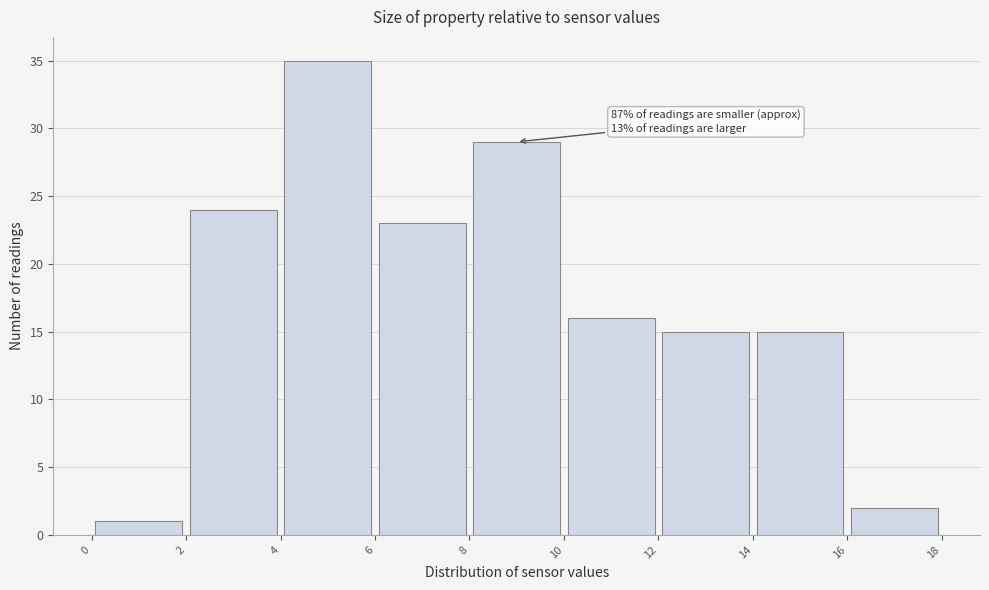

Which range on the x-axis has the tallest bar?

4 to 6